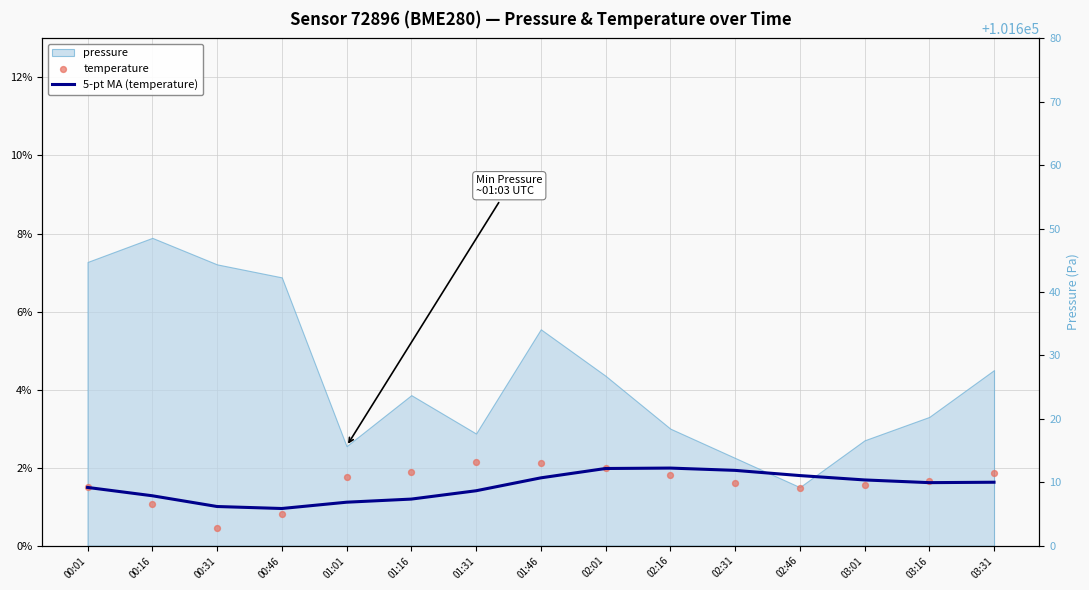

At how many categories does at least one series exceed 1?

14